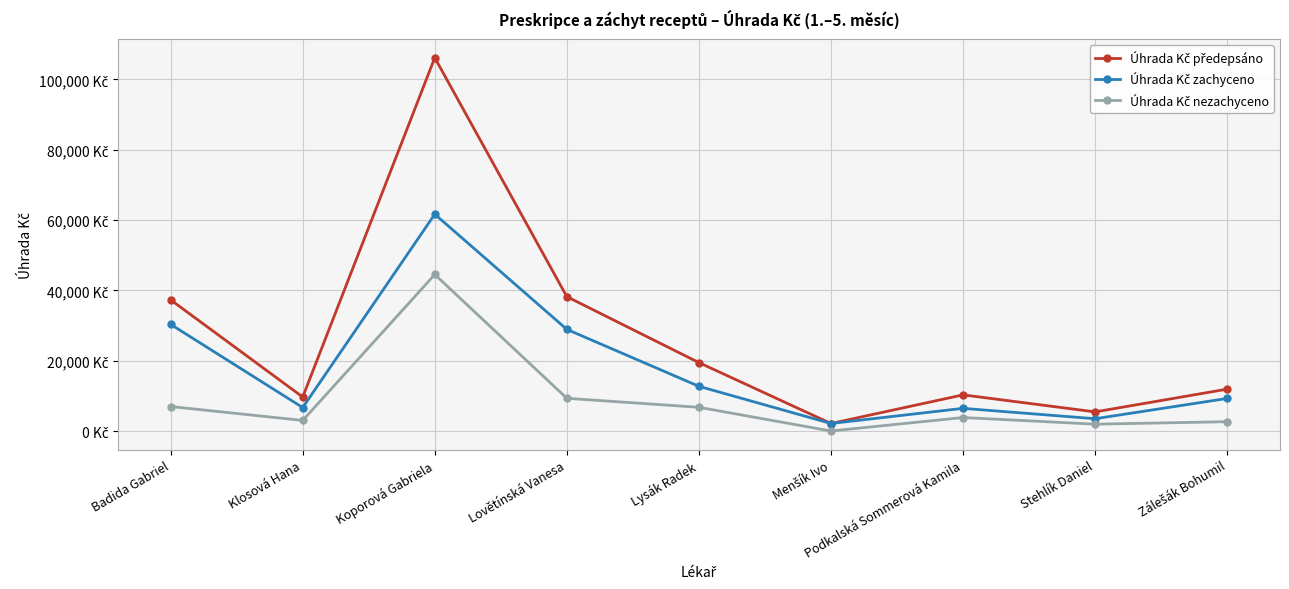

Does the chart have visible grid lines?

Yes